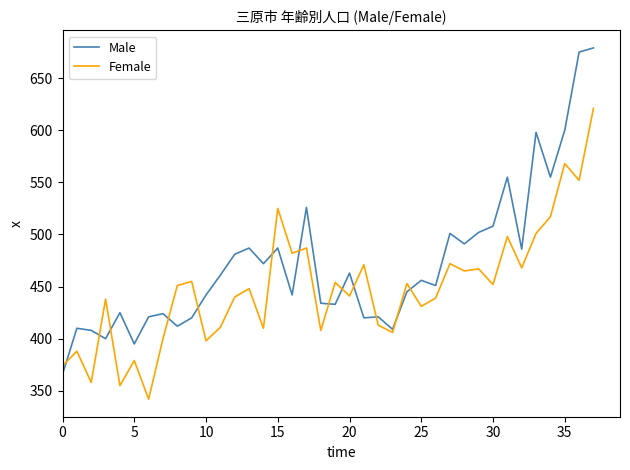

True or false: Male has more than 0 points higher than both neighbors.

True